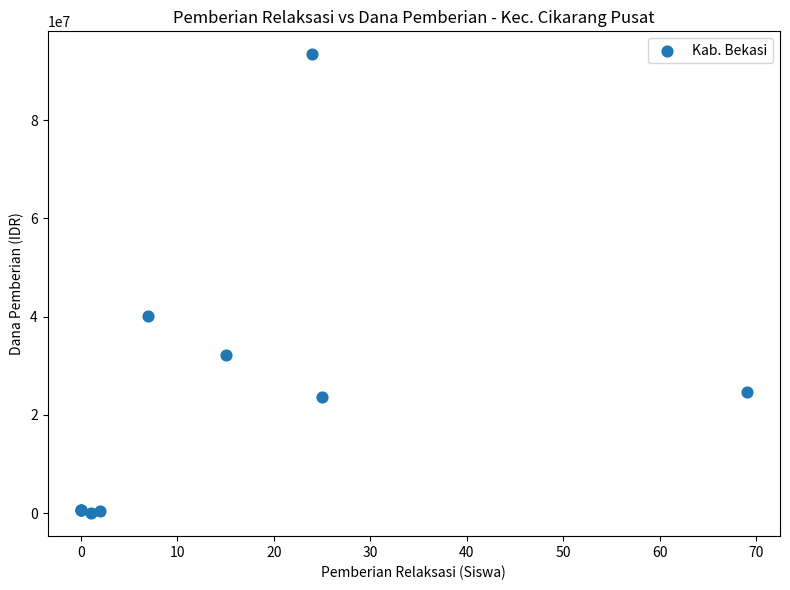

What Y value in the scatter plot is closest to 46687500?

40125000